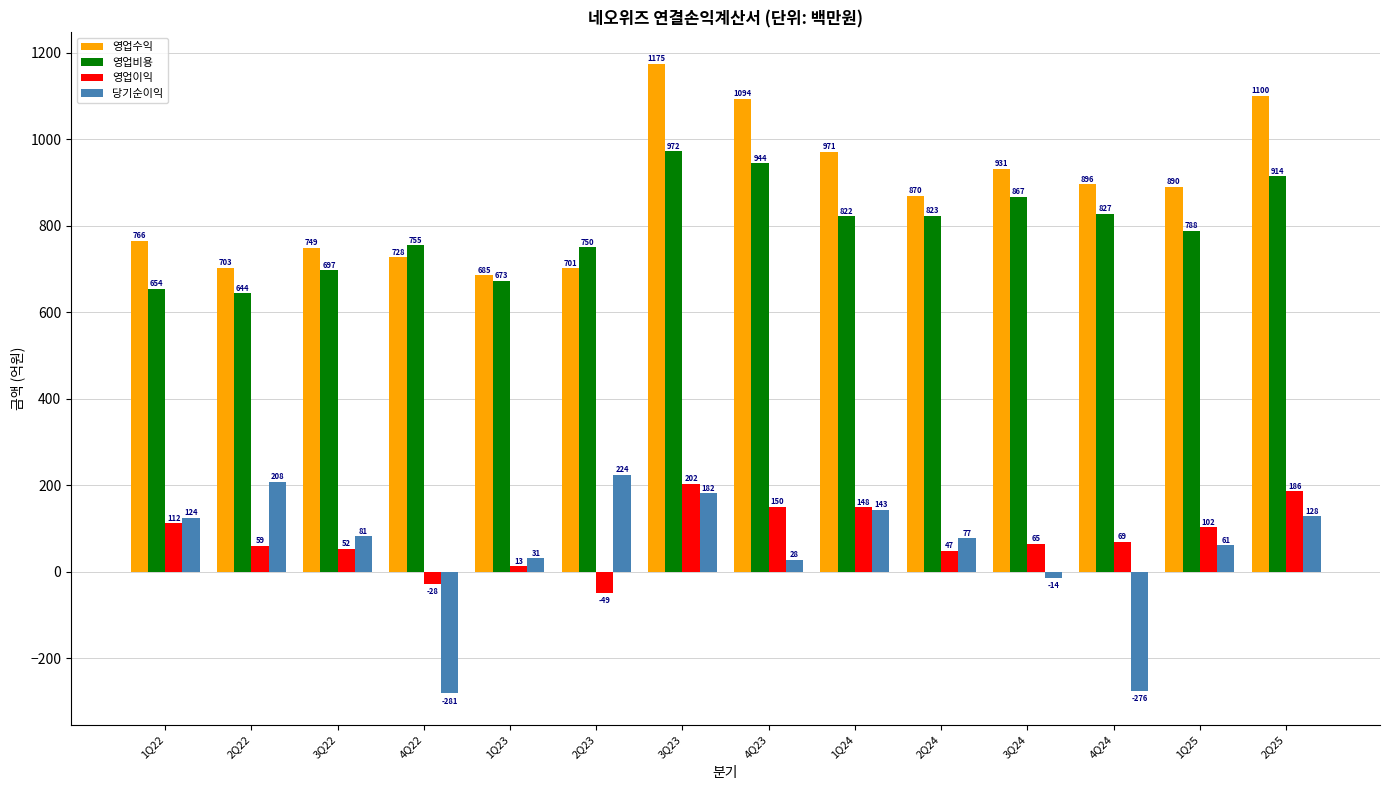

What are all the series names shown in the legend?

영업수익, 영업비용, 영업이익, 당기순이익